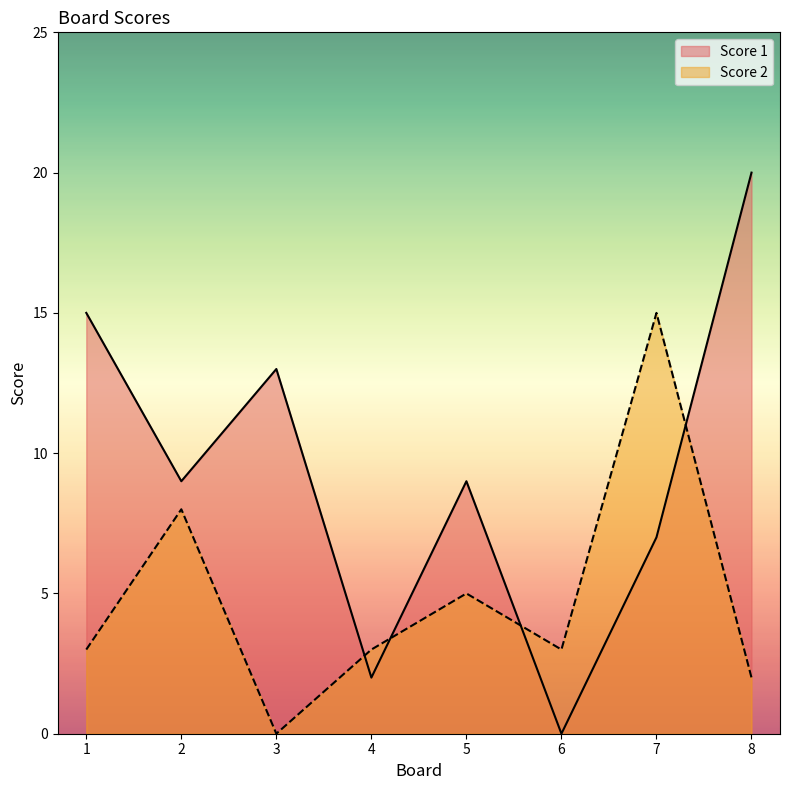

True or false: Score 1 and Score 2 cross at least once.

True